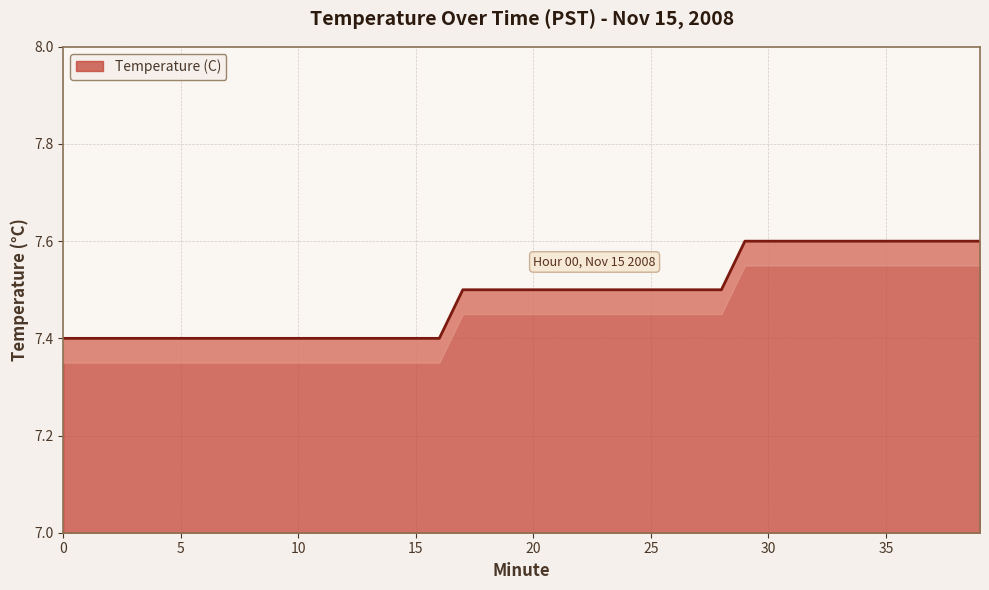

What is the sum of the values at 33 and 17?

15.1